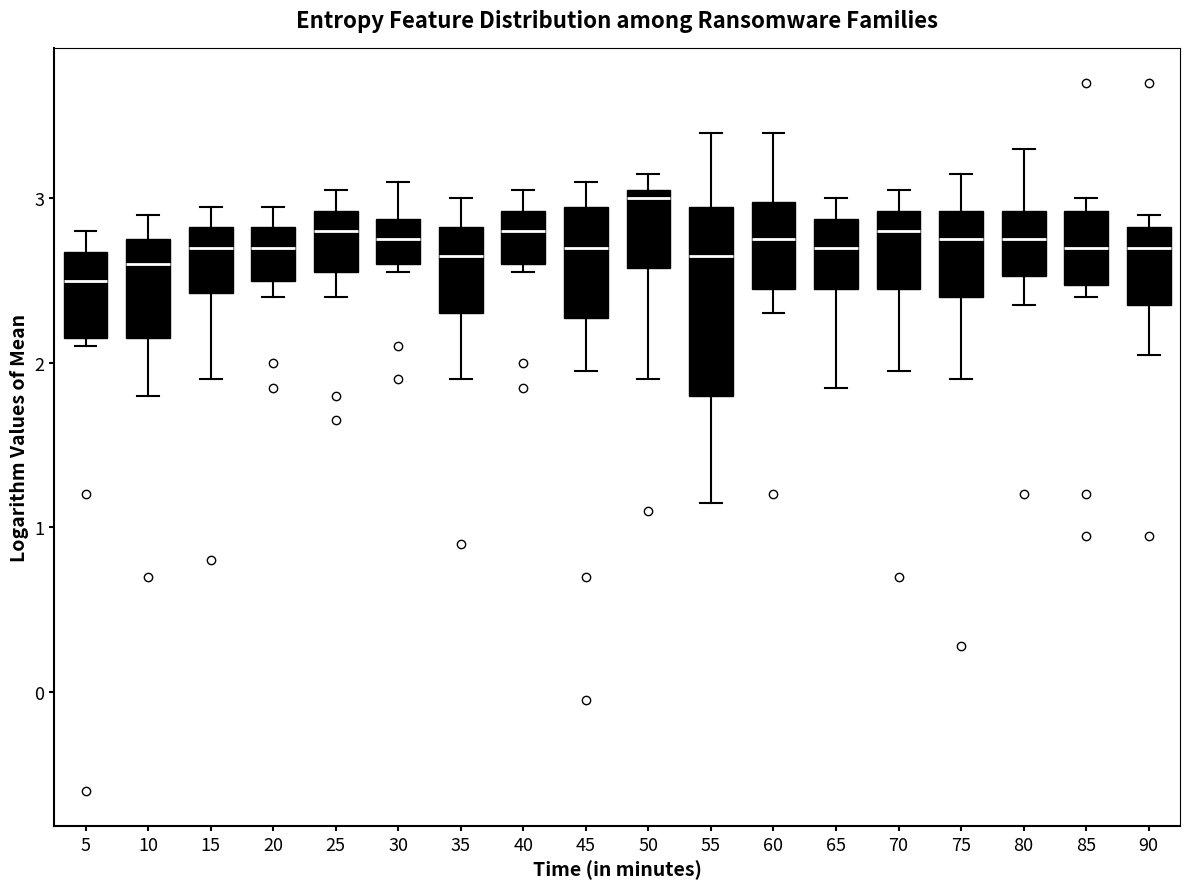

Which box's median line is the lowest?

5